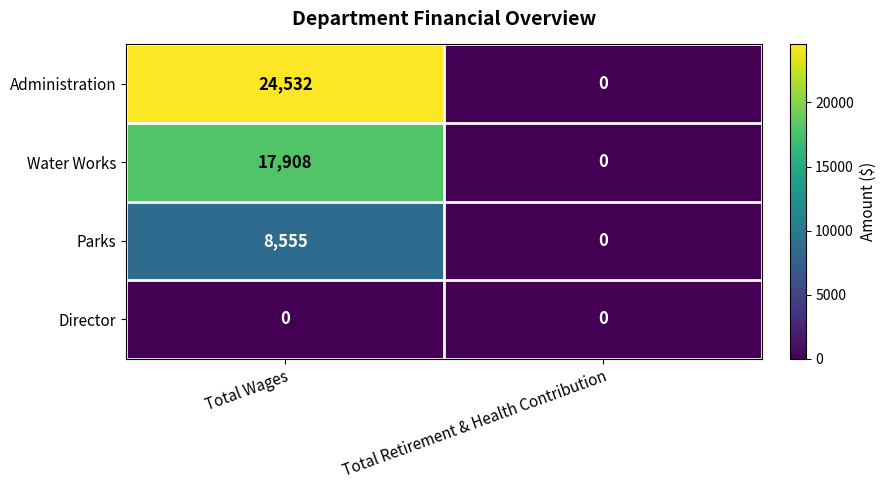

Is it true that Parks equals 2314 at Total Wages?

False